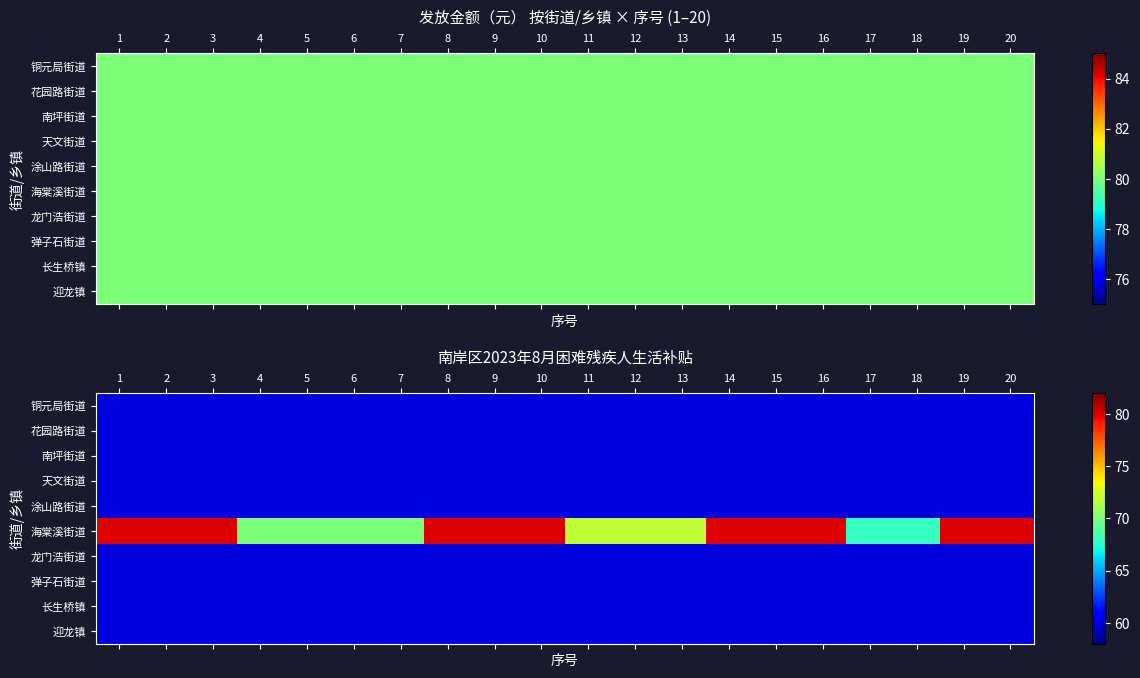

What is the minimum value shown in the chart?

60